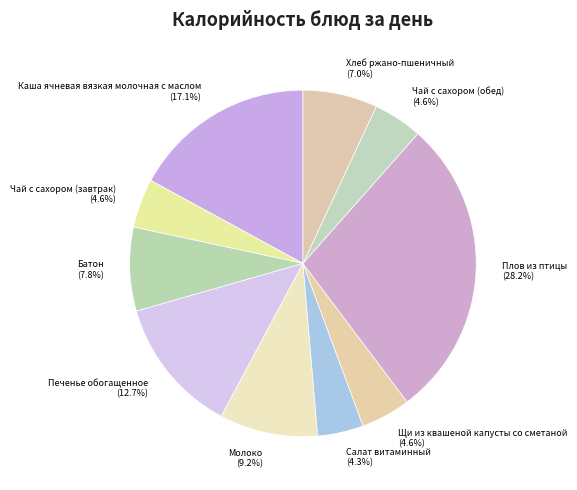

Is there any slice that represents more than half of the pie?

No